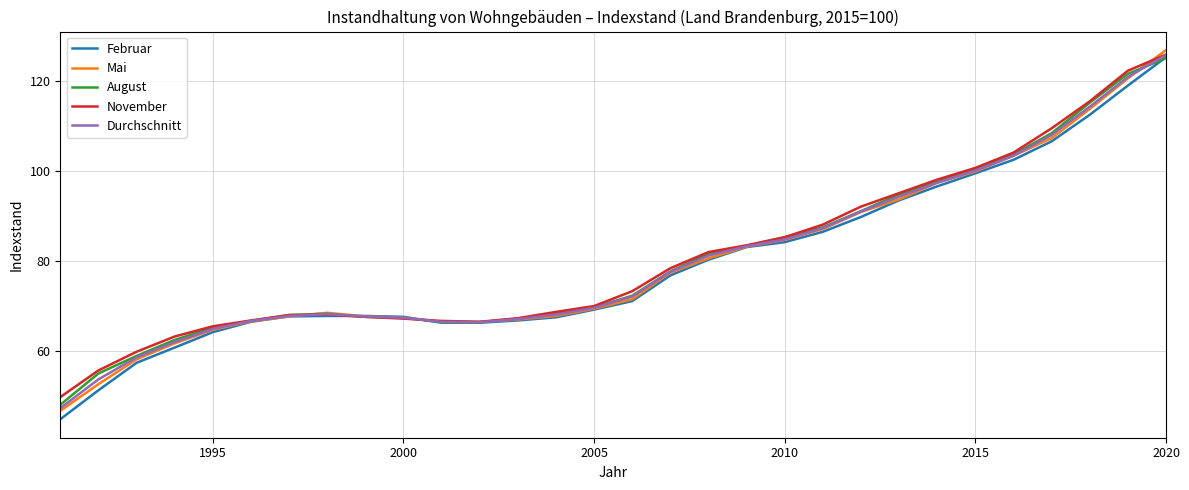

In November, how many points are lower than both neighbors (excluding endpoints)?

1